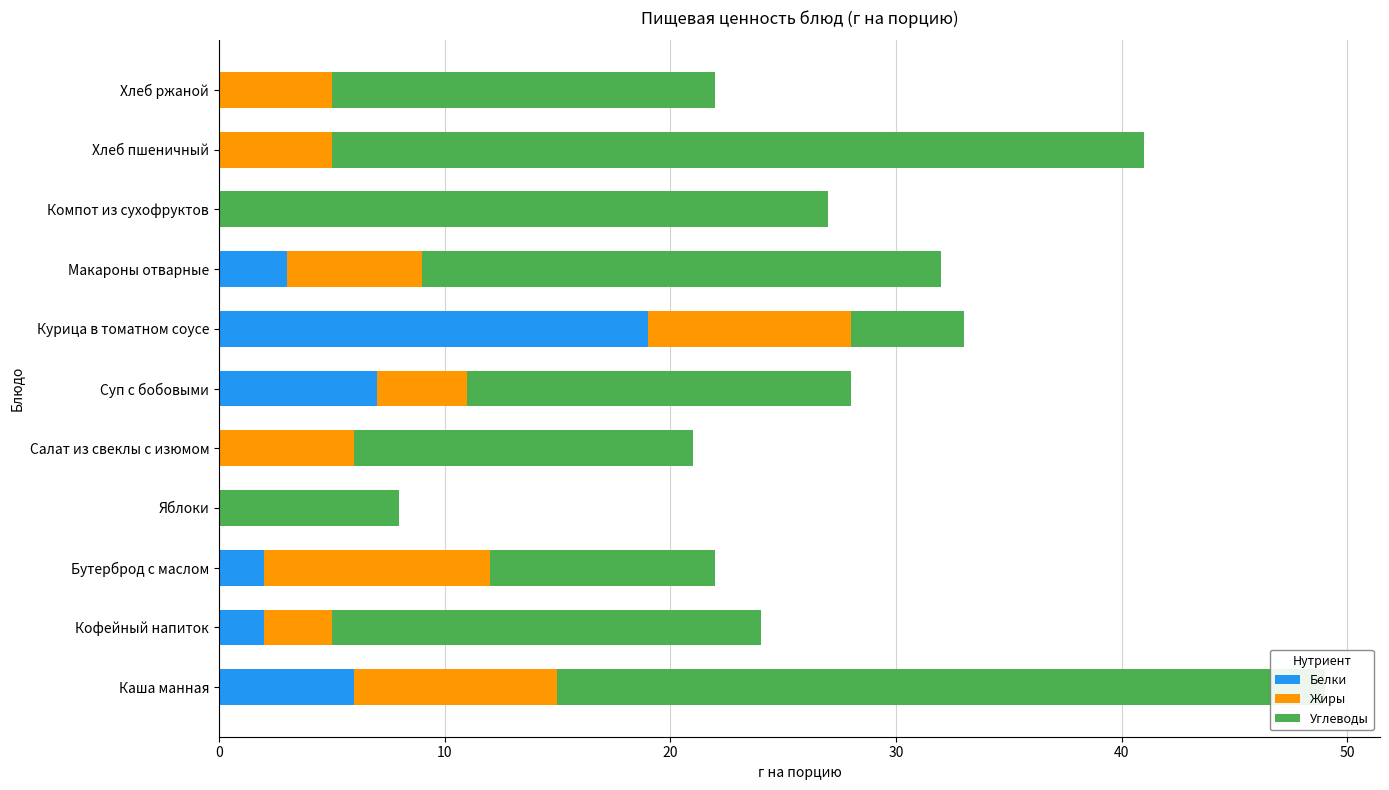

What is the total value across all series at Салат из свеклы с изюмом?

21